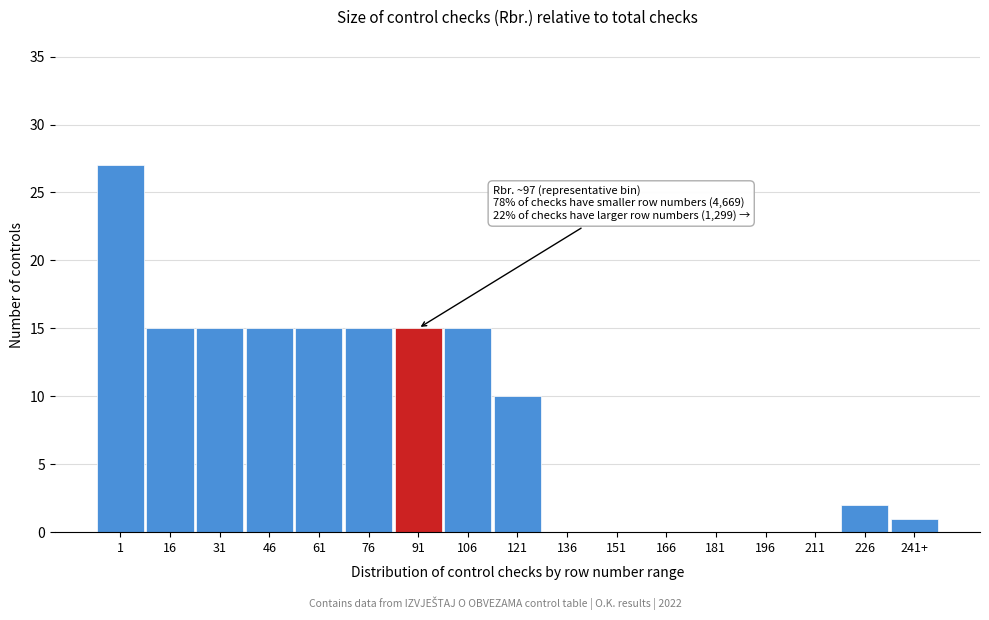

Reading left to right, extract all data points from this chart.

1=27	16=15	31=15	46=15	61=15	76=15	91=15	106=15	121=10	136=0	151=0	166=0	181=0	196=0	211=0	226=2	241+=1